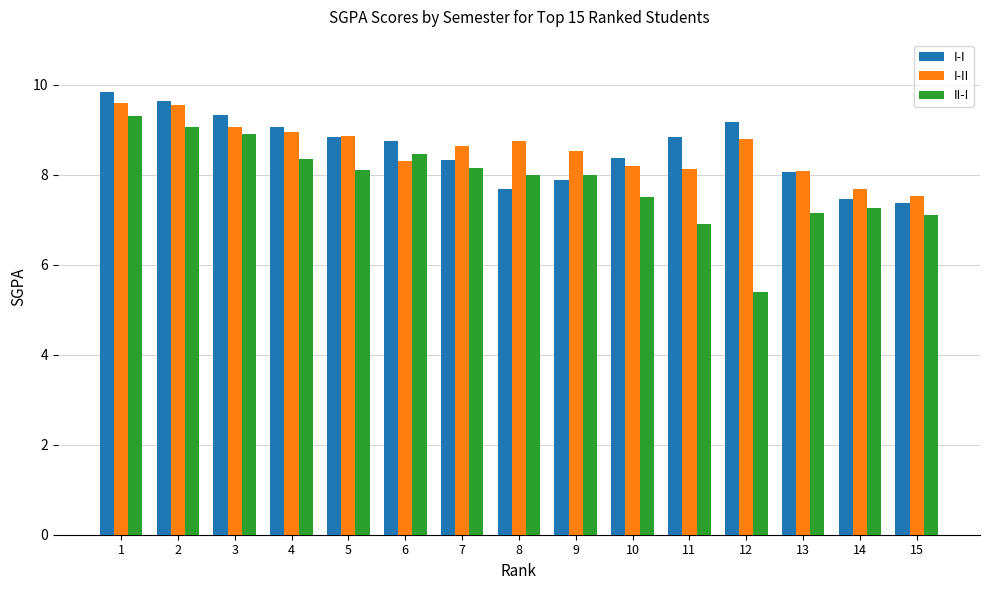

What is the difference between the maximum and minimum values in the I-I series?

2.5